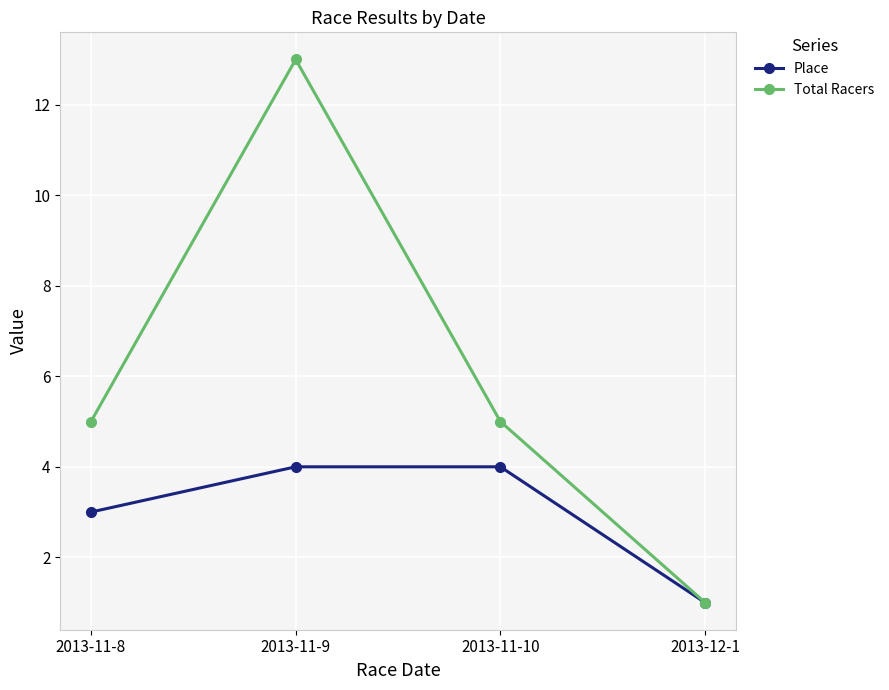

Reading right to left, transcribe all the data shown in this chart.

Place: 1	4	4	3
Total Racers: 1	5	13	5